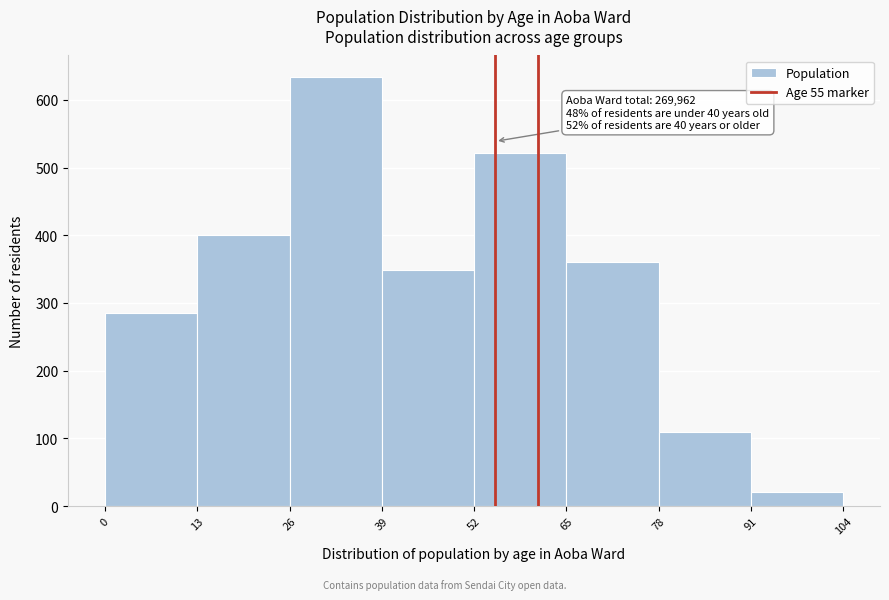

Over which range of the x-axis is the bar tallest?

26 to 39